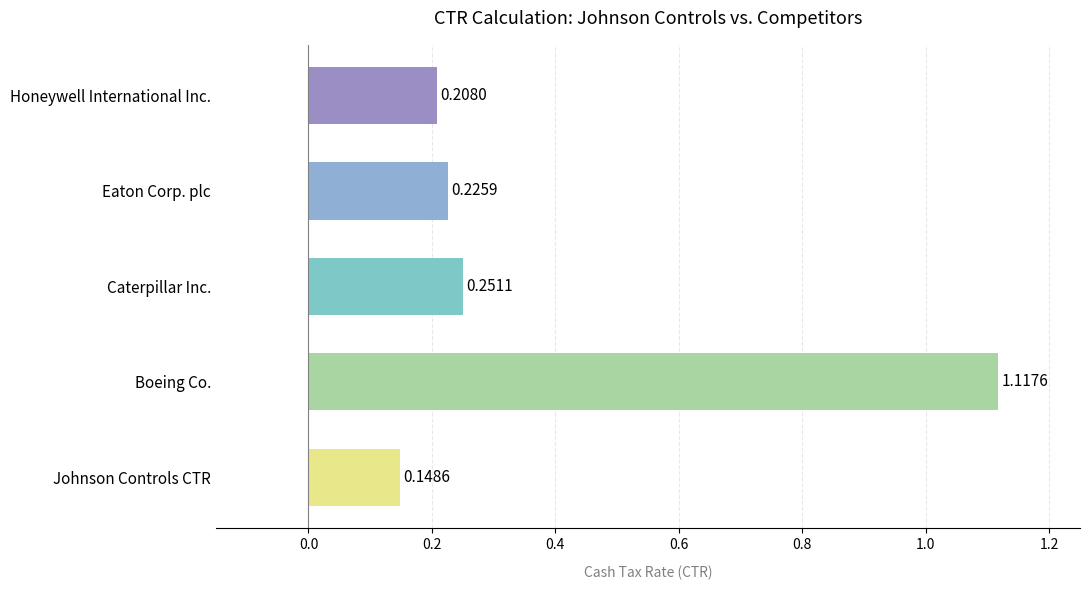

At which label is the value closest to 0?

Johnson Controls CTR